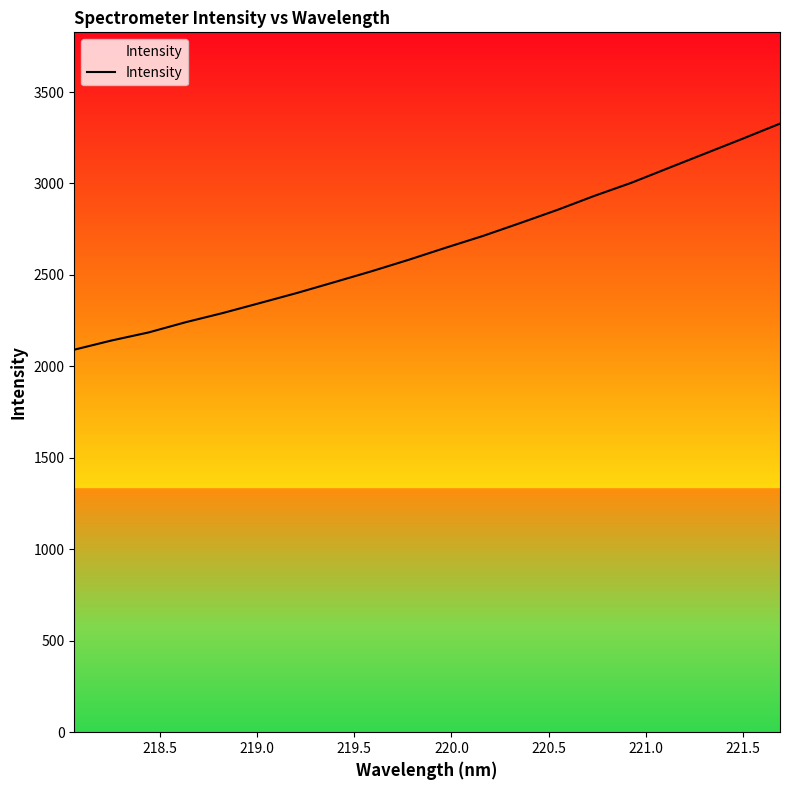

What is the difference between the maximum and minimum values?

1235.9